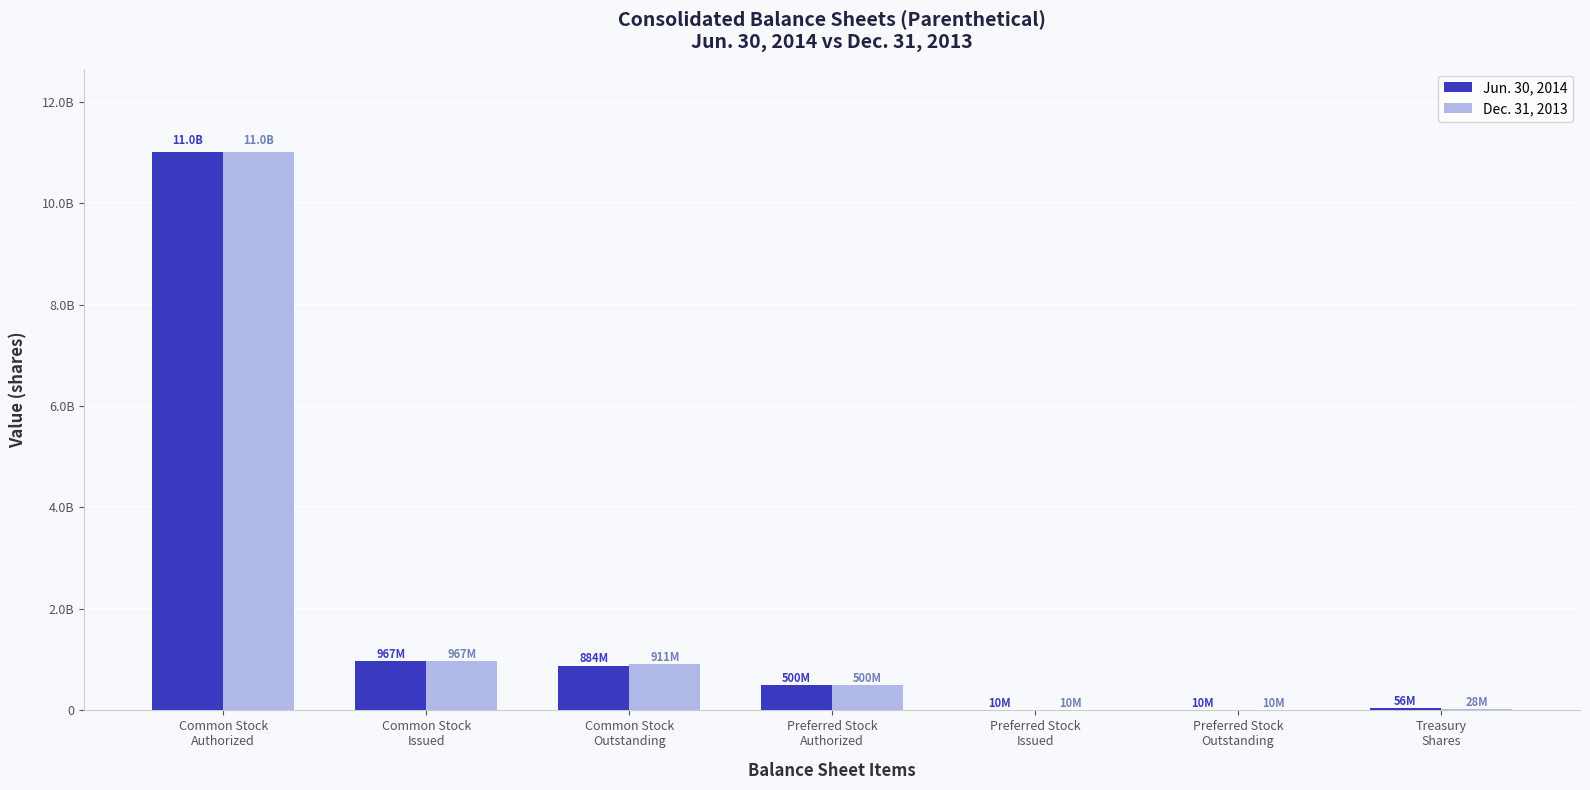

What are all the series names shown in the legend?

Jun. 30, 2014, Dec. 31, 2013